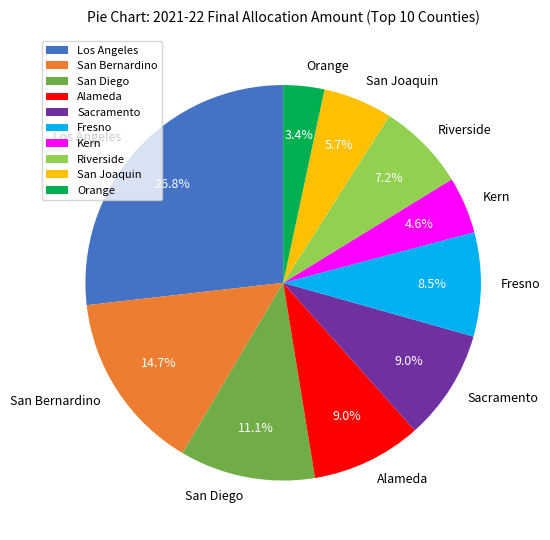

Does any single category account for the majority?

No